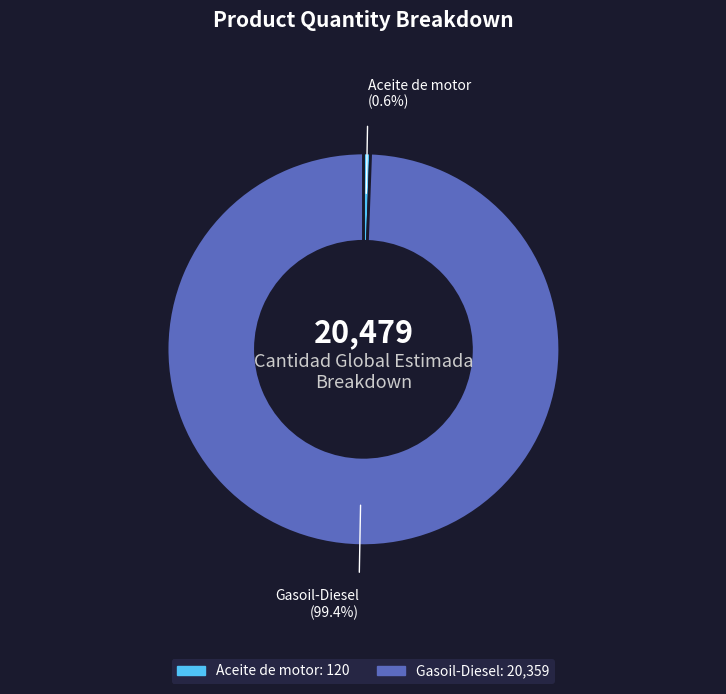

Rank the categories by value from highest to lowest.

Gasoil-Diesel, Aceite de motor